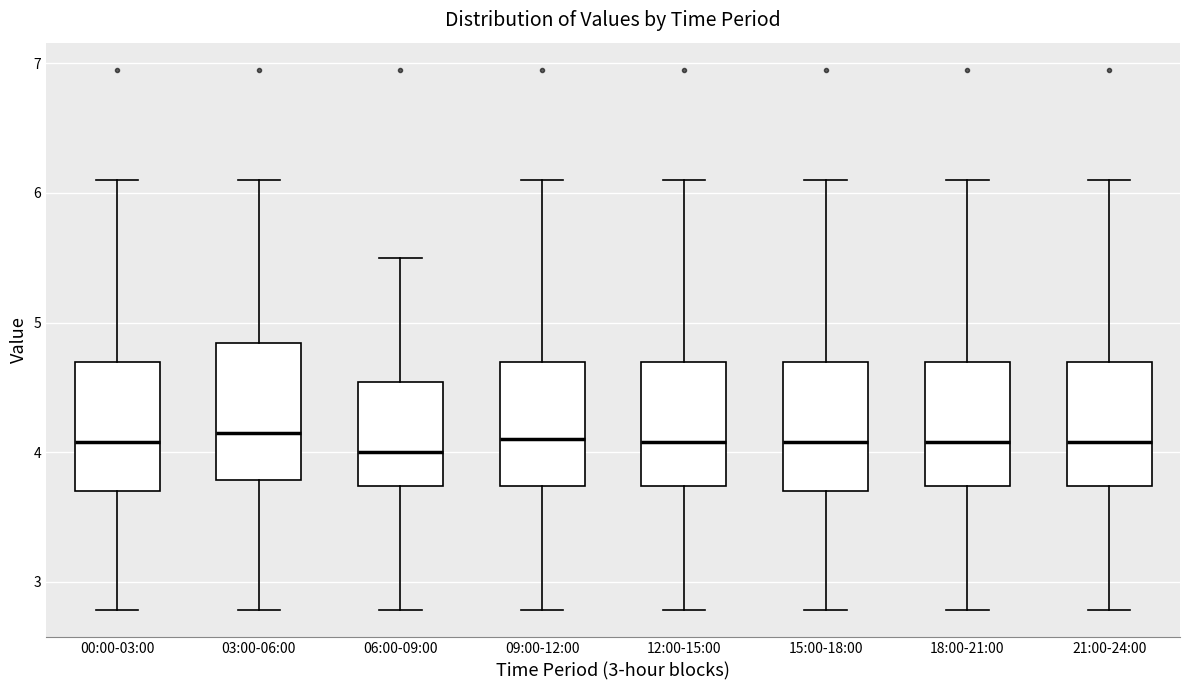

Reading left to right, transcribe this box plot: for each box, give where its median line is, the range the box spans, and where its two whiskers end, as read against the y-axis. The values are not printed on the chart, so give them approximately, as read against the axis.

00:00-03:00: median 4.1, box 3.7 to 4.7, whiskers 2.8 to 6.1
03:00-06:00: median 4.2, box 3.8 to 4.8, whiskers 2.8 to 6.1
06:00-09:00: median 4.0, box 3.7 to 4.5, whiskers 2.8 to 5.5
09:00-12:00: median 4.1, box 3.7 to 4.7, whiskers 2.8 to 6.1
12:00-15:00: median 4.1, box 3.7 to 4.7, whiskers 2.8 to 6.1
15:00-18:00: median 4.1, box 3.7 to 4.7, whiskers 2.8 to 6.1
18:00-21:00: median 4.1, box 3.7 to 4.7, whiskers 2.8 to 6.1
21:00-24:00: median 4.1, box 3.7 to 4.7, whiskers 2.8 to 6.1